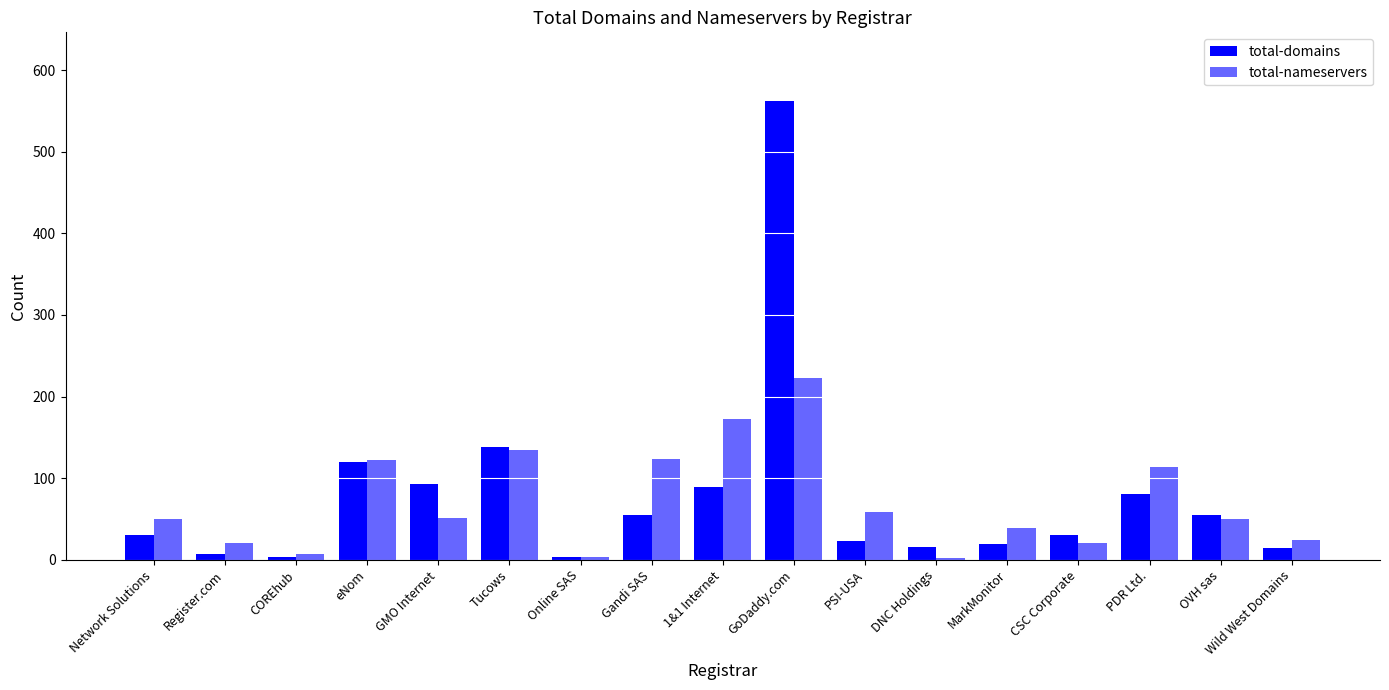

Is it true that total-domains equals 11 at MarkMonitor?

False